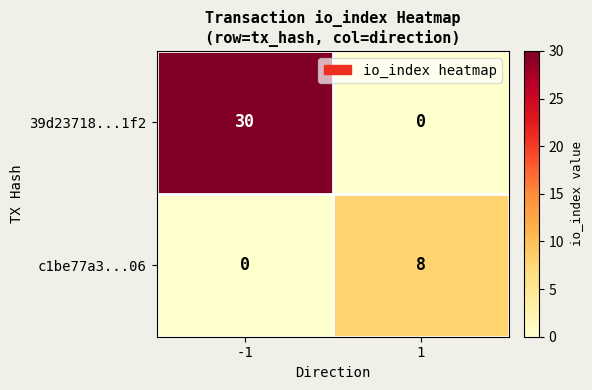

Rank the series by their average value, from highest to lowest.

39d23718...1f2, c1be77a3...06